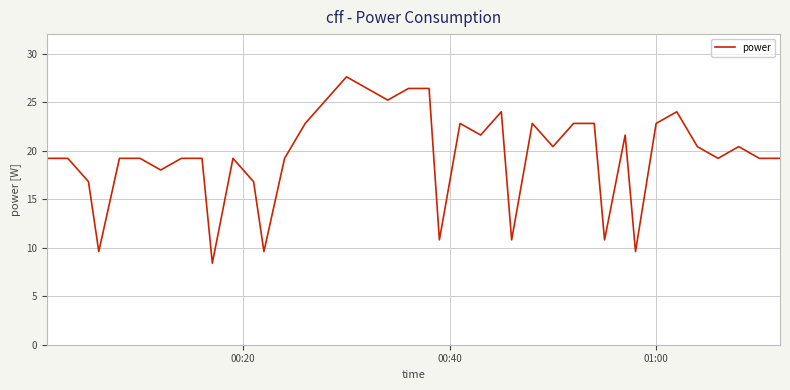

What is the minimum value shown in the chart?

8.4